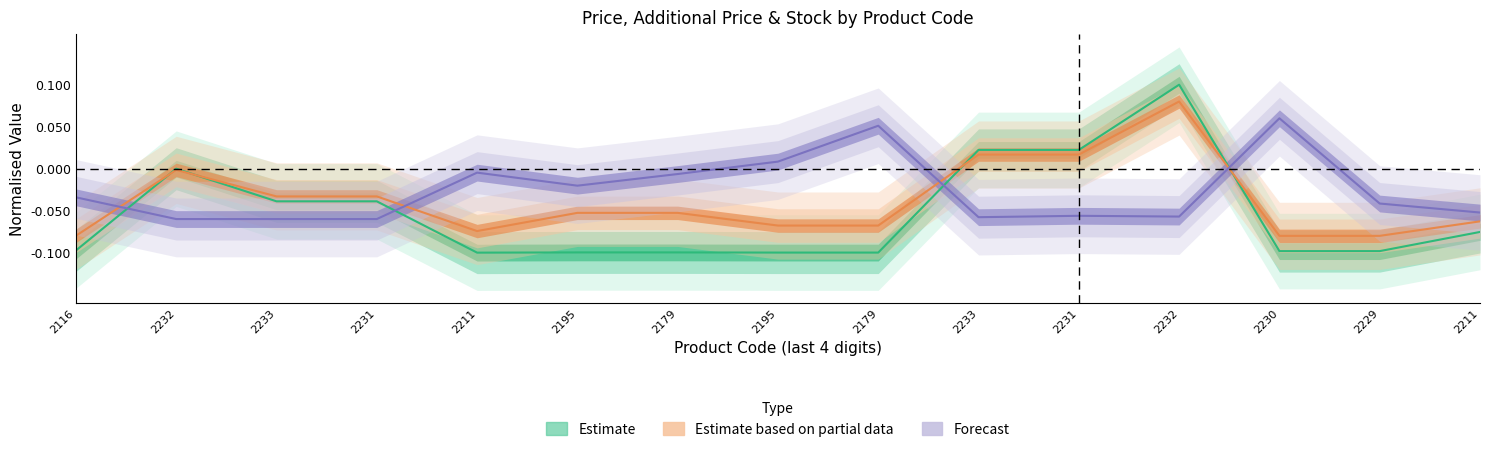

Reading left to right, what are all the values shown in this chart?

Ціна: -0.1	-0.0	-0.0	-0.0	-0.1	-0.1	-0.1	-0.1	-0.1	0.0	0.0	0.1	-0.1	-0.1	-0.1
Доп. ціна: -0.1	-0.0	-0.0	-0.0	-0.1	-0.1	-0.1	-0.1	-0.1	0.0	0.0	0.1	-0.1	-0.1	-0.1
Залишок: -0.0	-0.1	-0.1	-0.1	-0.0	-0.0	-0.0	0.0	0.1	-0.1	-0.1	-0.1	0.1	-0.0	-0.1